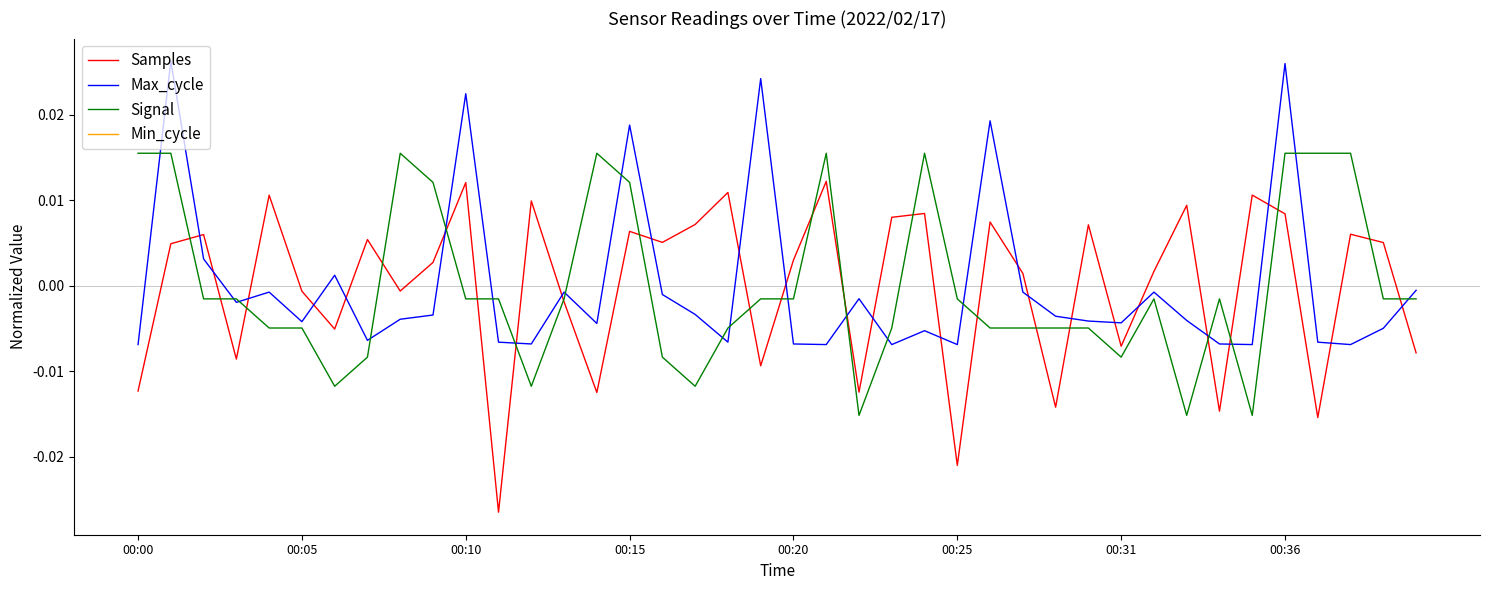

Which category has the highest value in the Min_cycle series?

00:00